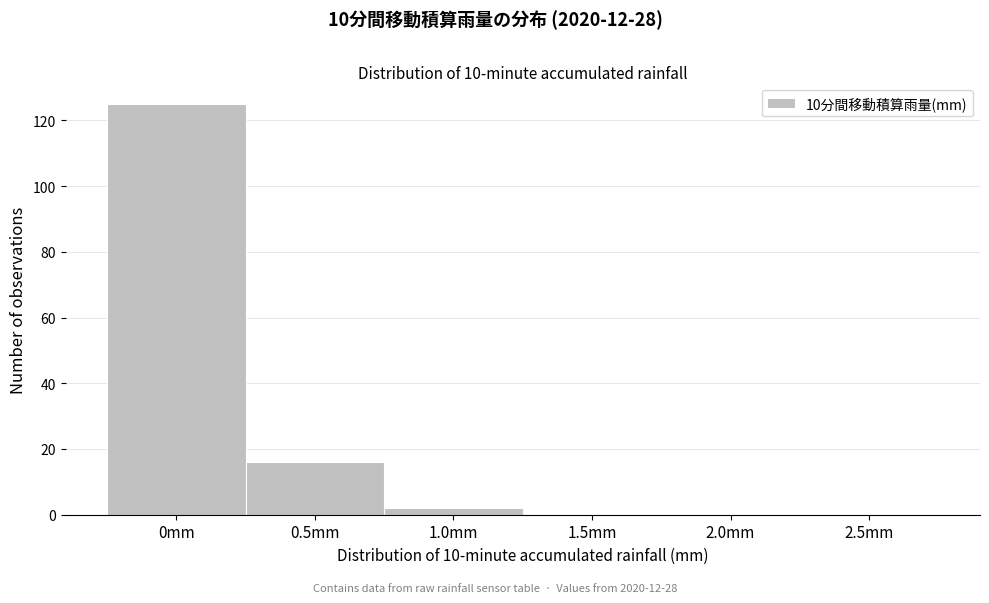

Reading right to left, extract all data points from this chart.

2.5mm=0	2.0mm=0	1.5mm=0	1.0mm=2	0.5mm=16	0mm=125